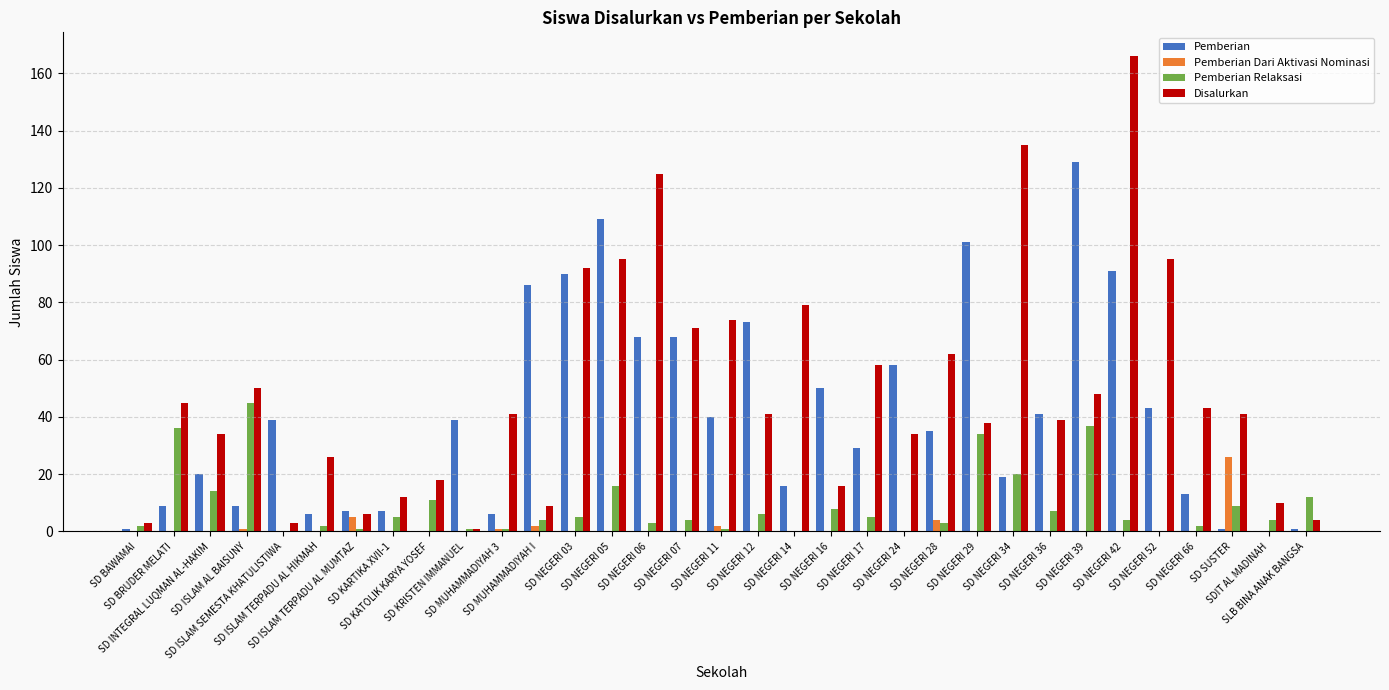

Reading left to right, extract all data points from this chart.

Pemberian: 1	9	20	9	39	6	7	7	0	39	6	86	90	109	68	68	40	73	16	50	29	58	35	101	19	41	129	91	43	13	1	0	1
Pemberian Dari Aktivasi Nominasi: 0	0	0	1	0	0	5	0	0	0	1	2	0	0	0	0	2	0	0	0	0	0	4	0	0	0	0	0	0	0	26	0	0
Pemberian Relaksasi: 2	36	14	45	0	2	1	5	11	1	1	4	5	16	3	4	1	6	0	8	5	0	3	34	20	7	37	4	0	2	9	4	12
Disalurkan: 3	45	34	50	3	26	6	12	18	1	41	9	92	95	125	71	74	41	79	16	58	34	62	38	135	39	48	166	95	43	41	10	4